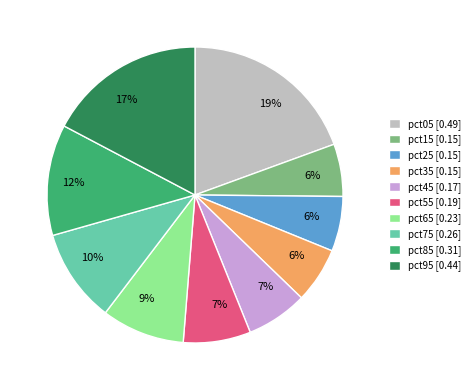

To the nearest percent, what percentage of the pie is pct45?

7%